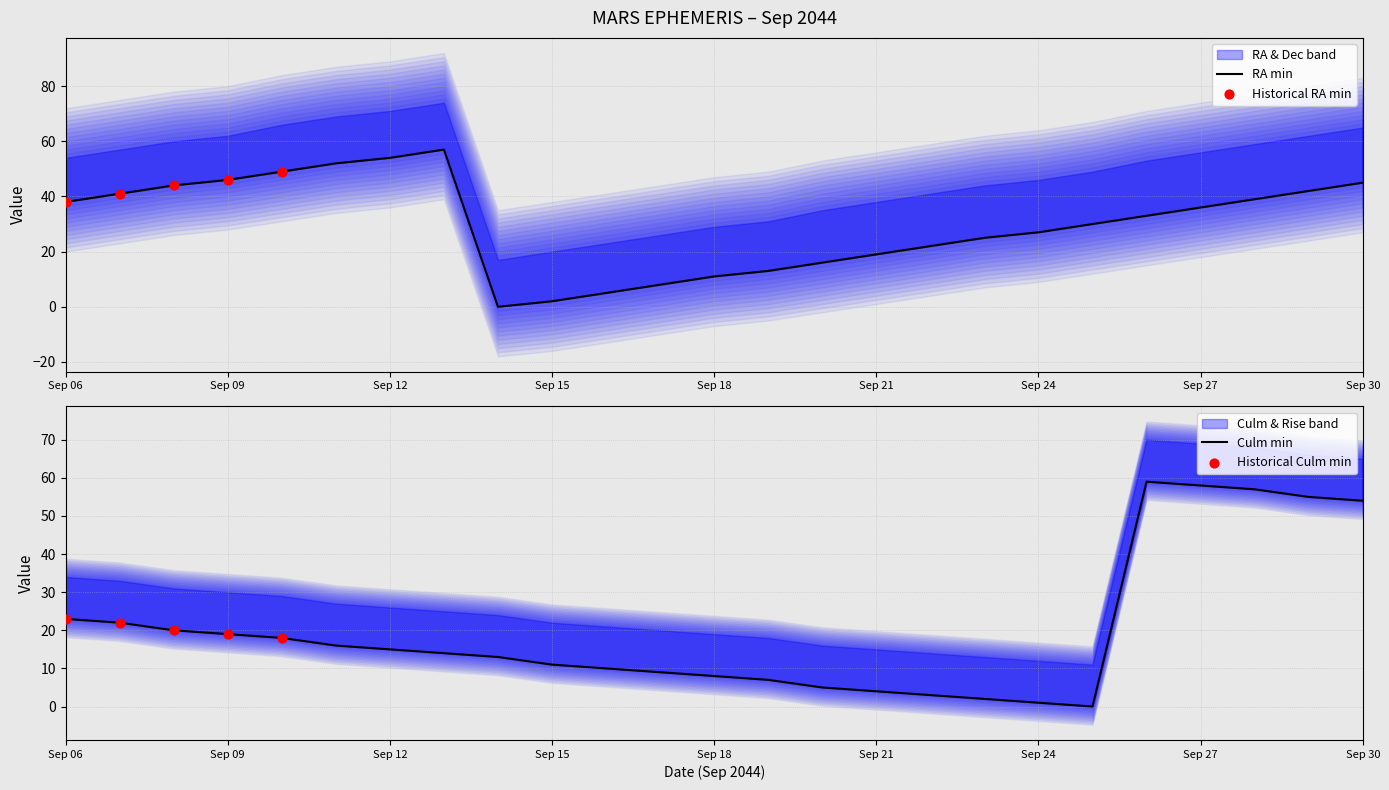

Which series has the largest total across all categories?

RA_min